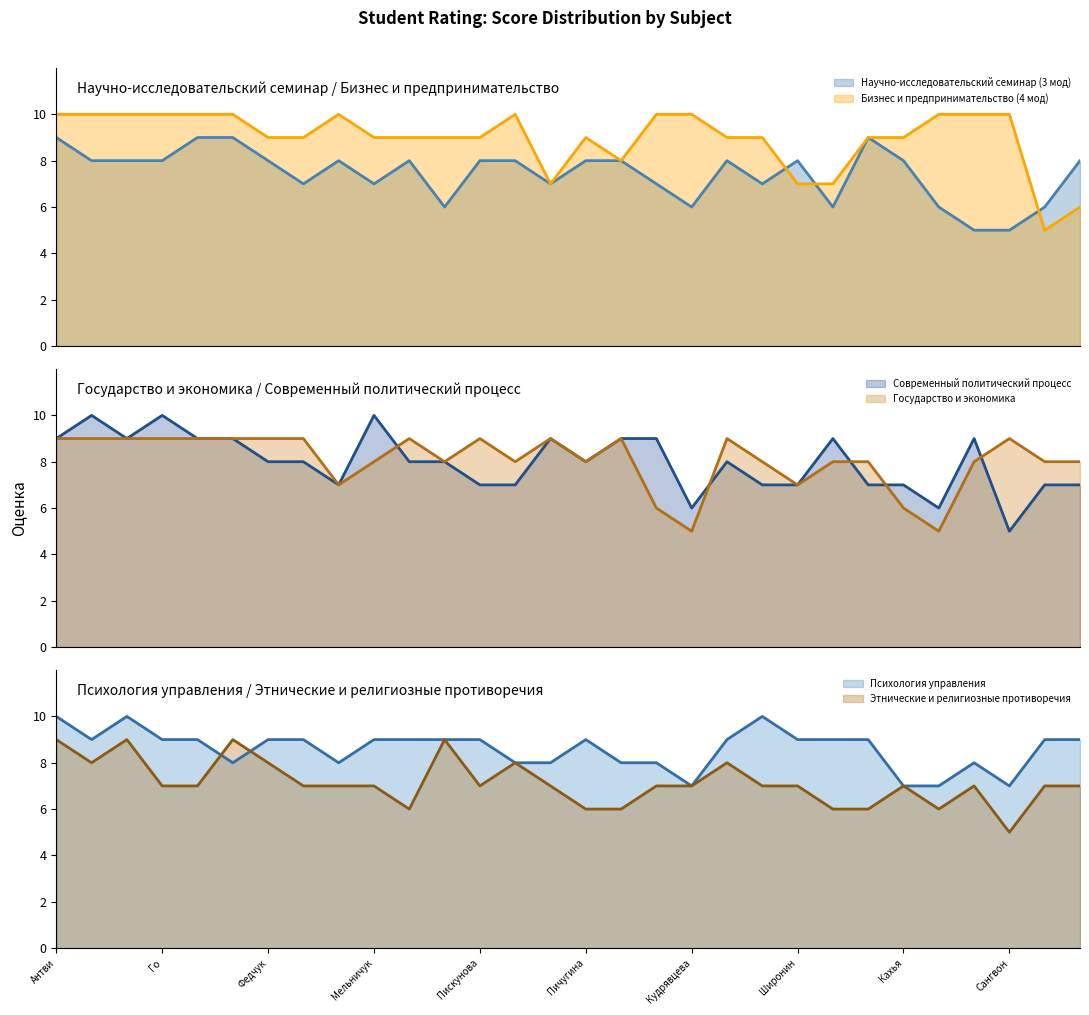

Reading left to right, list all the values displayed in this chart.

Научно-исследовательский семинар (3 мод): 9	8	8	8	9	9	8	7	8	7	8	6	8	8	7	8	8	7	6	8	7	8	6	9	8	6	5	5	6	8
Бизнес и предпринимательство (4 мод): 10	10	10	10	10	10	9	9	10	9	9	9	9	10	7	9	8	10	10	9	9	7	7	9	9	10	10	10	5	6
Современный политический процесс: 9	10	9	10	9	9	8	8	7	10	8	8	7	7	9	8	9	9	6	8	7	7	9	7	7	6	9	5	7	7
Государство и экономика: 9	9	9	9	9	9	9	9	7	8	9	8	9	8	9	8	9	6	5	9	8	7	8	8	6	5	8	9	8	8
Психология управления: 10	9	10	9	9	8	9	9	8	9	9	9	9	8	8	9	8	8	7	9	10	9	9	9	7	7	8	7	9	9
Этнические и религиозные противоречия: 9	8	9	7	7	9	8	7	7	7	6	9	7	8	7	6	6	7	7	8	7	7	6	6	7	6	7	5	7	7